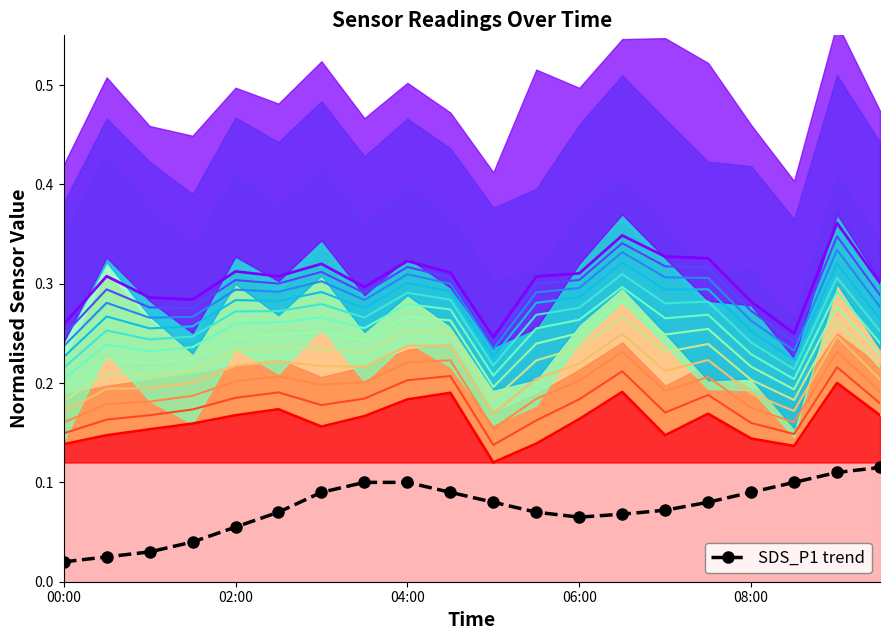

At which label is the value closest to 0?

00:00